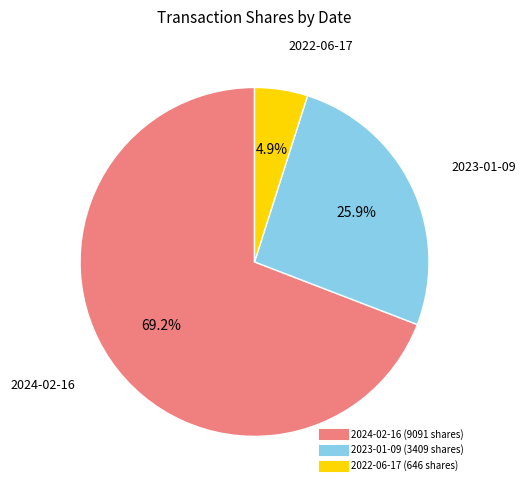

How many slices are in this pie chart?

3